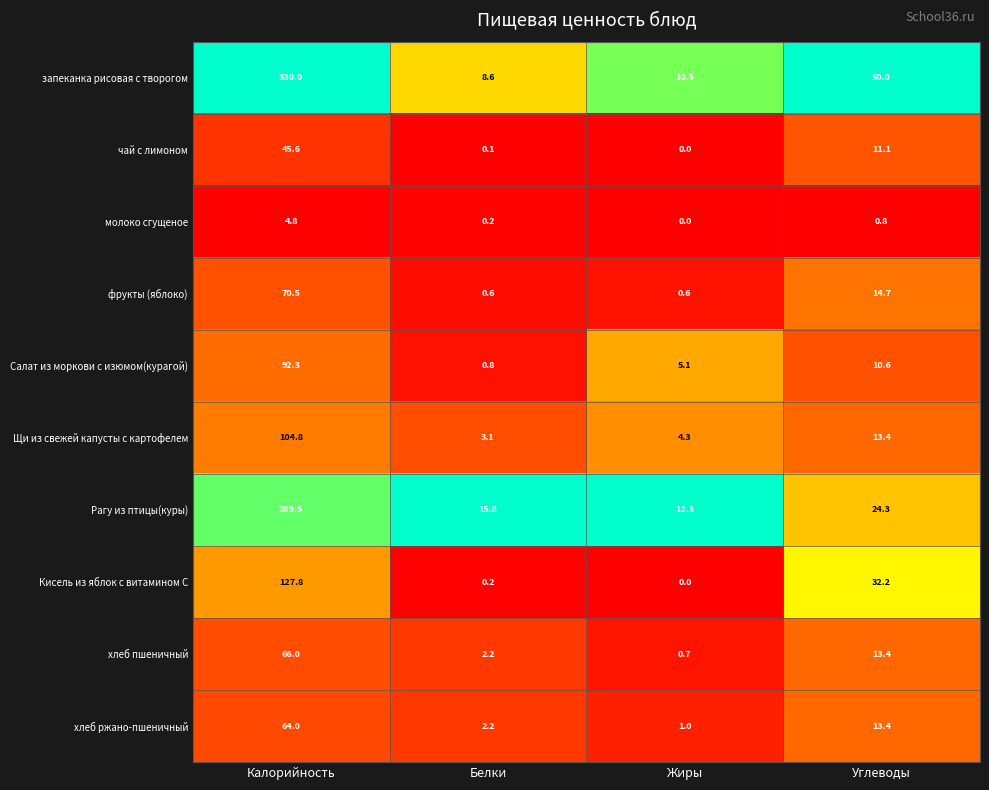

Which series changed the most between Калорийность and Белки?

запеканка рисовая с творогом